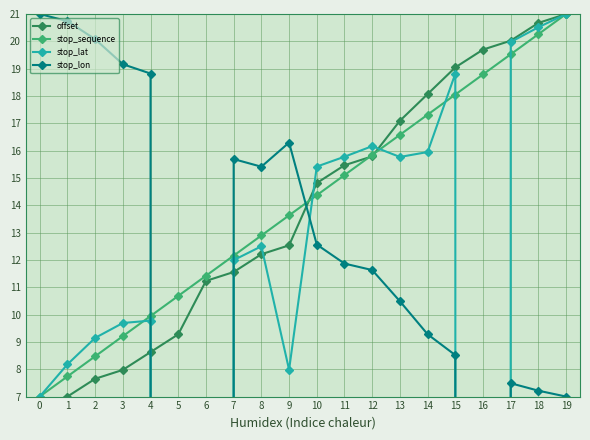

Where does the stop_sequence series first go above 14?

10